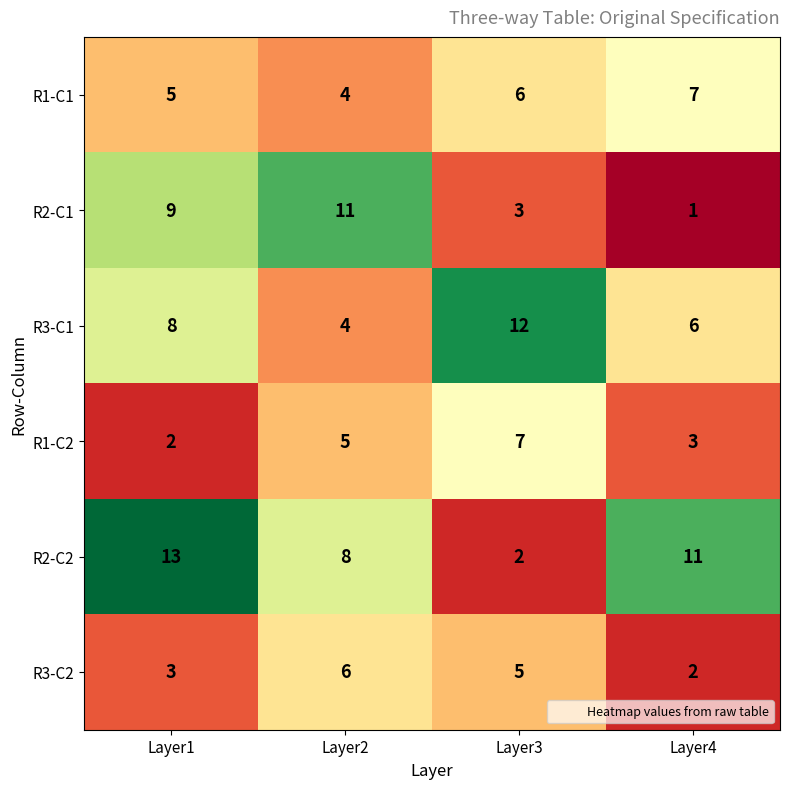

The R2-C2 series shows 11 at Layer4. True or false?

True